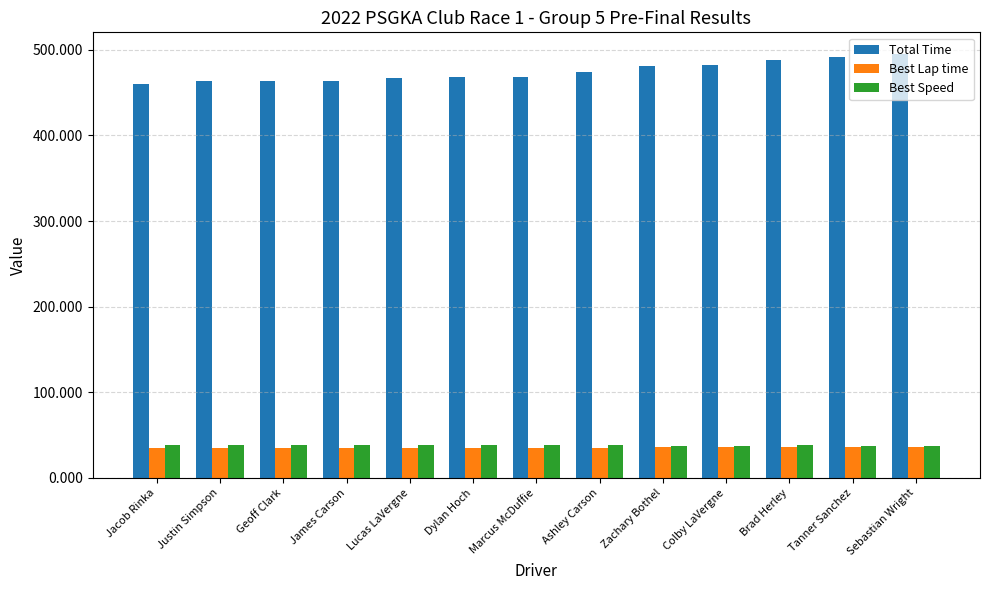

Which series has the largest total across all categories?

Total Time